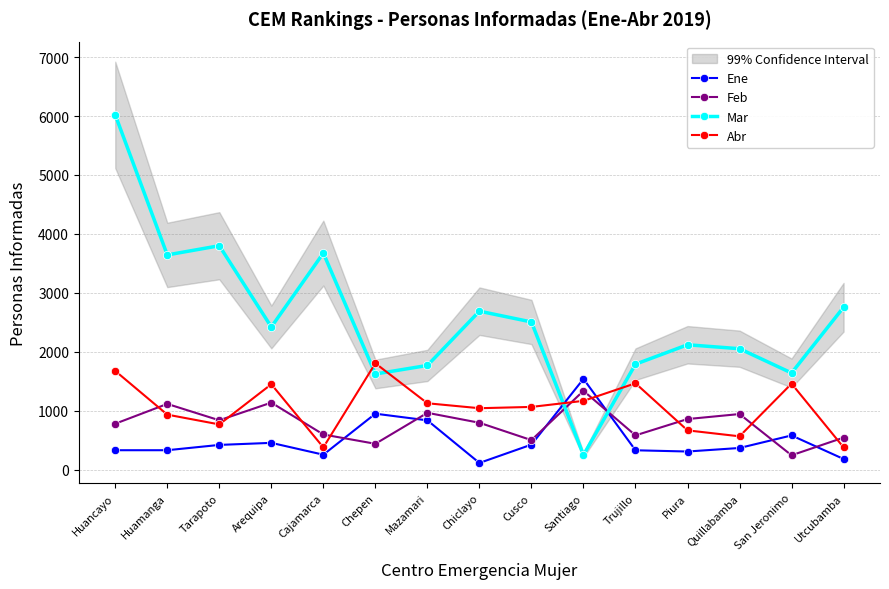

How many times do Feb and Ene cross each other?

6